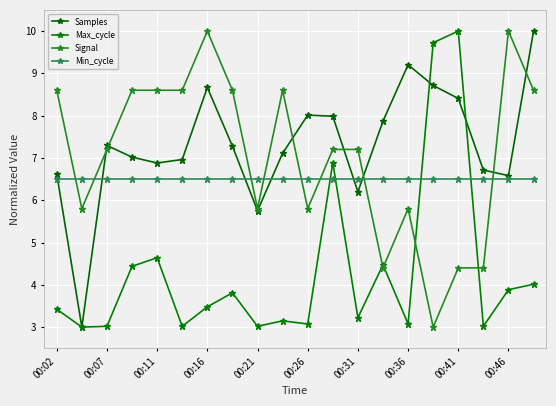

What is the value of the Signal point at the 2nd from the left?

5.8